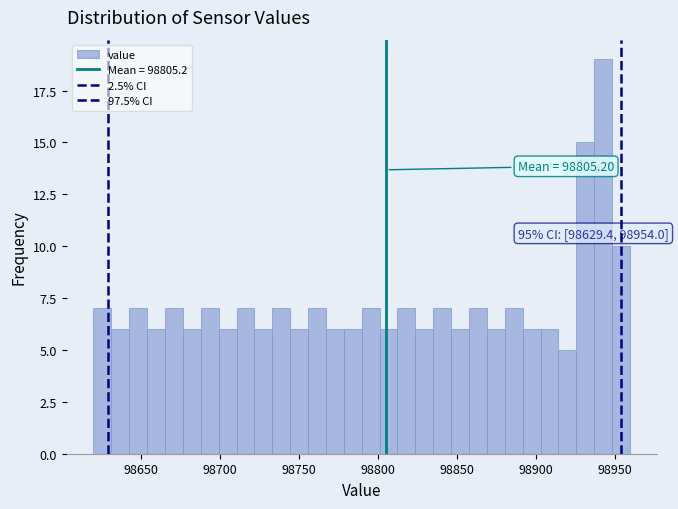

Read against the x-axis, roughly where is the centre of the tallest bar?

98940